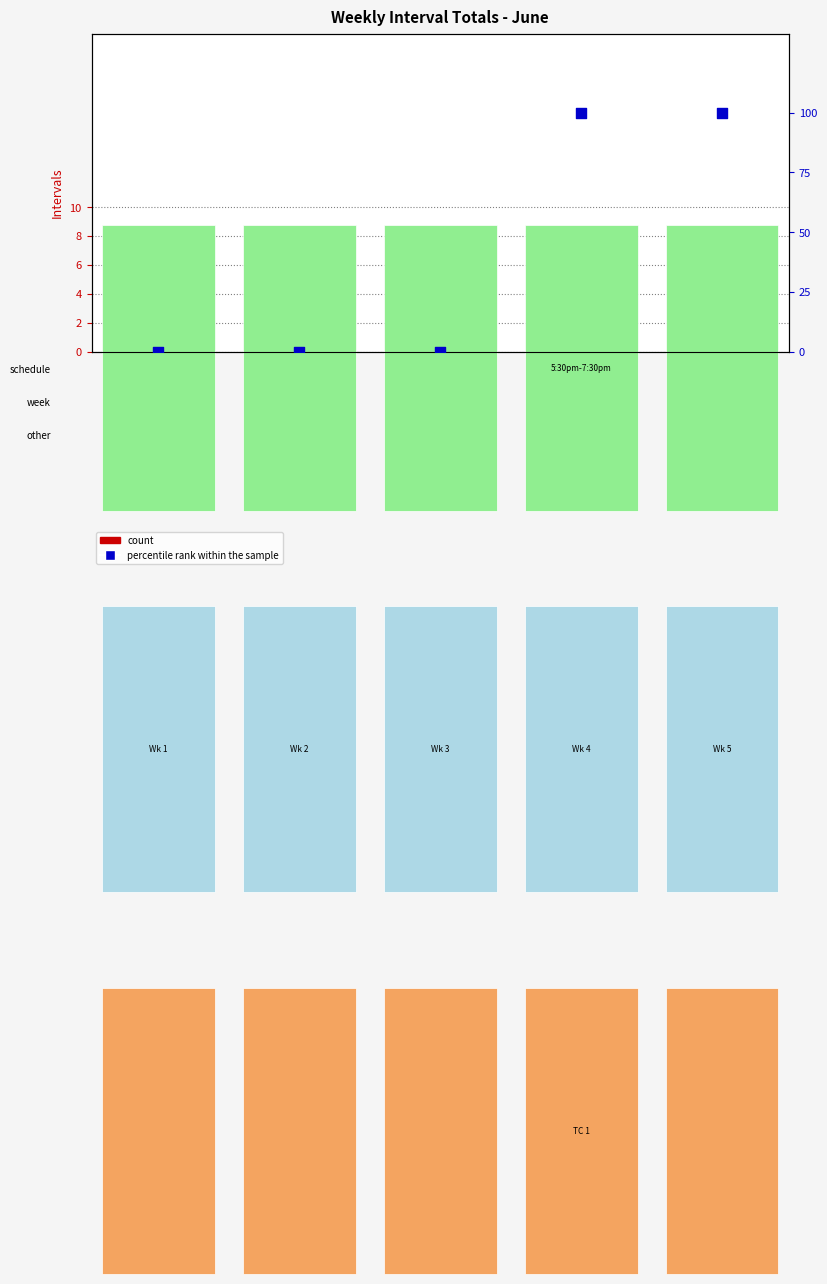

Which series has the largest total across all categories?

percentile rank within the sample